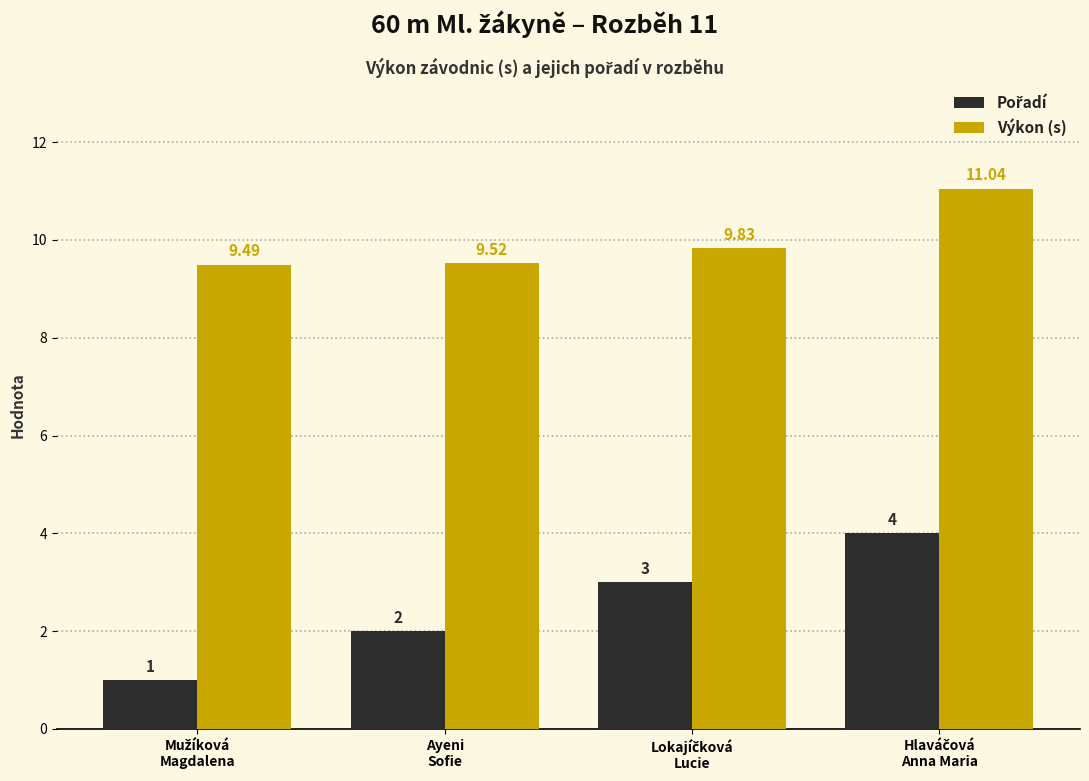

What is the average value of the Výkon (s) series?

10.0